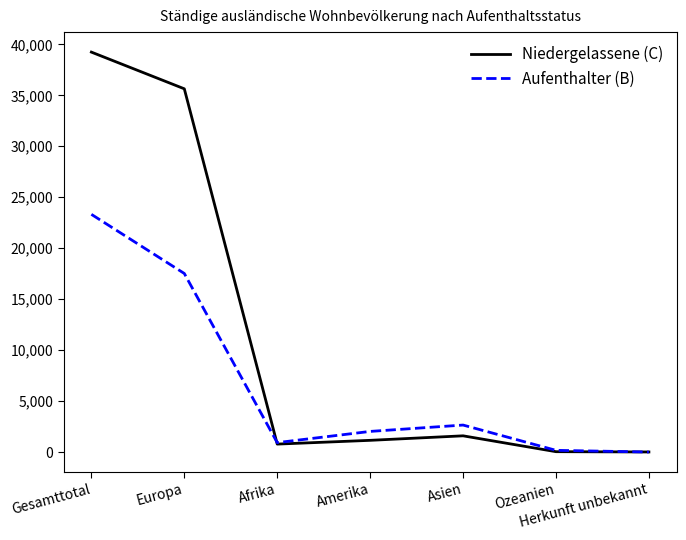

Which series has the largest range (max minus min)?

Niedergelassene (C)